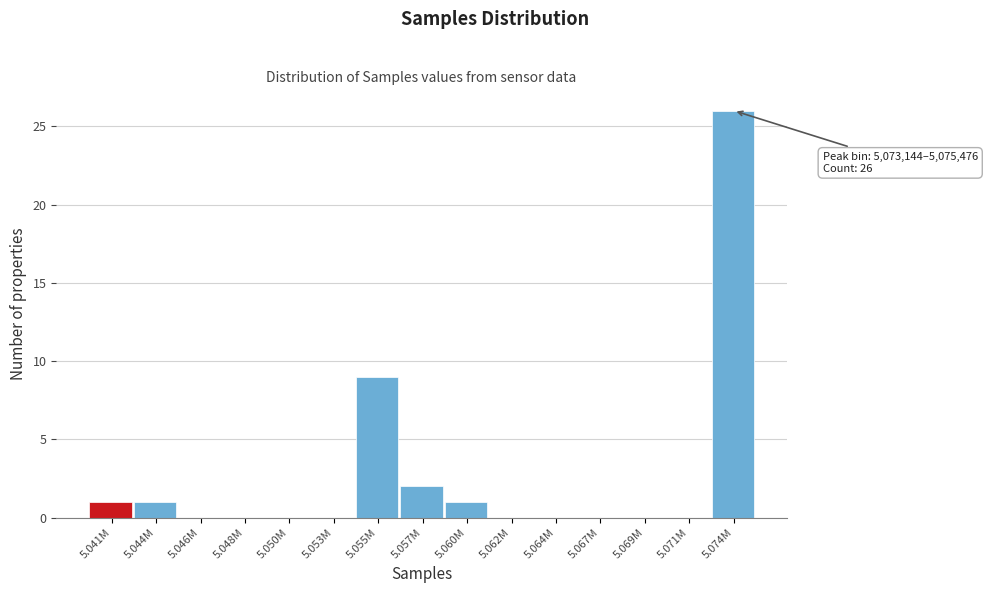

Reading left to right, extract all data points from this chart.

5.041M=1	5.044M=1	5.046M=0	5.048M=0	5.050M=0	5.053M=0	5.055M=9	5.057M=2	5.060M=1	5.062M=0	5.064M=0	5.067M=0	5.069M=0	5.071M=0	5.074M=26